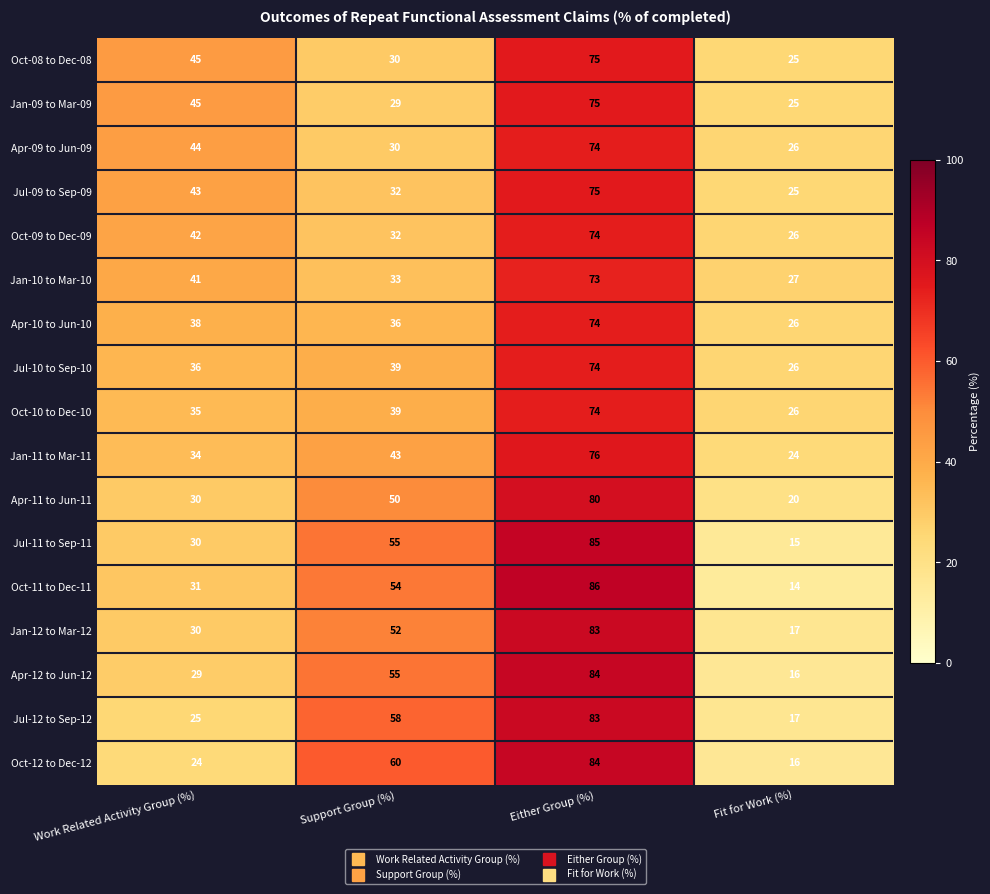

What is the total value across all series at Support Group (%)?

727